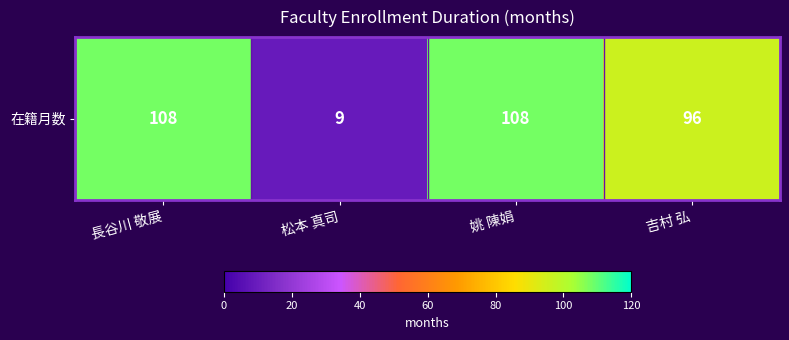

How many data points does each series have?

4